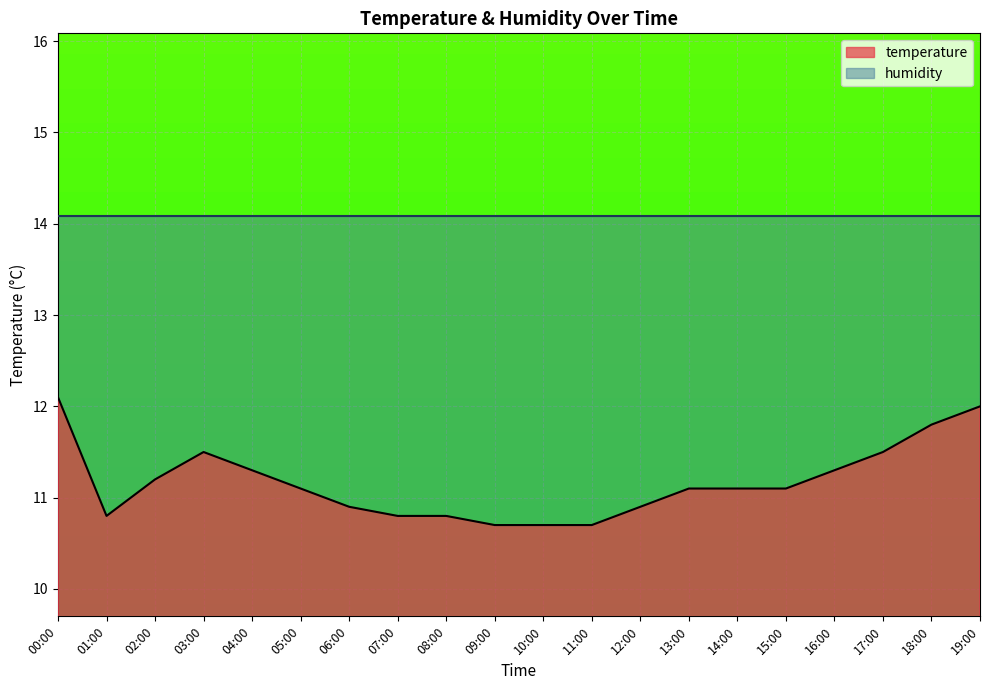

What is the label of the 6th point from the right?

14:00